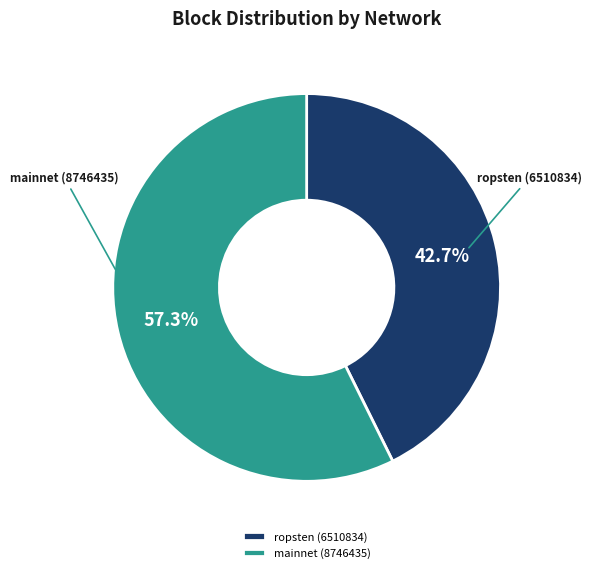

Which category has the biggest portion of the pie?

mainnet (8746435)